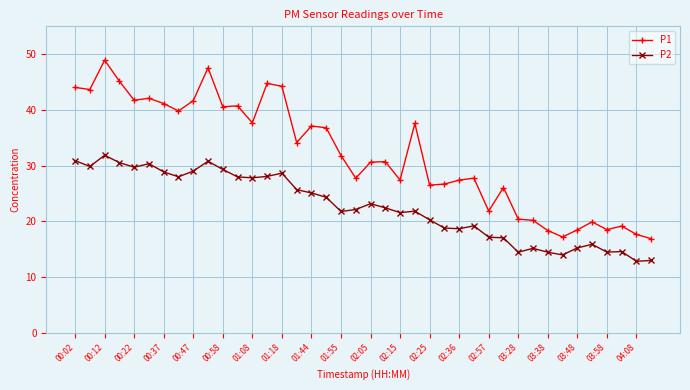

How many data points in P1 are less than 31?

20